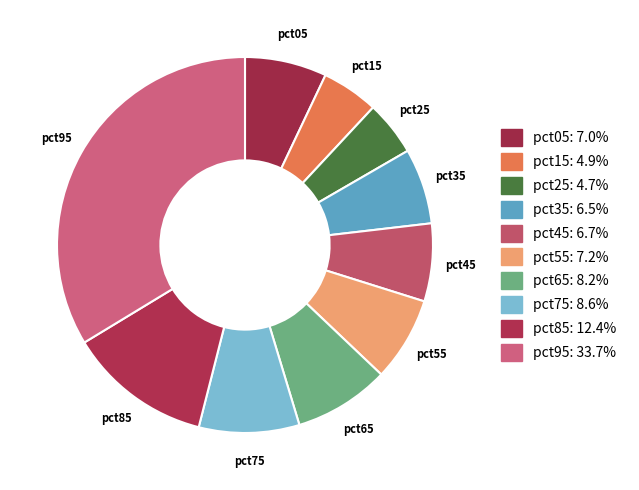

True or false: pct25 accounts for 13% of the total.

False